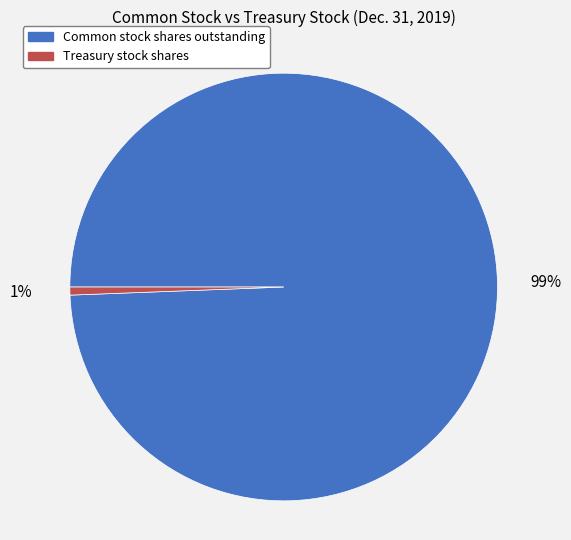

To the nearest percent, what is the average slice percentage?

50%